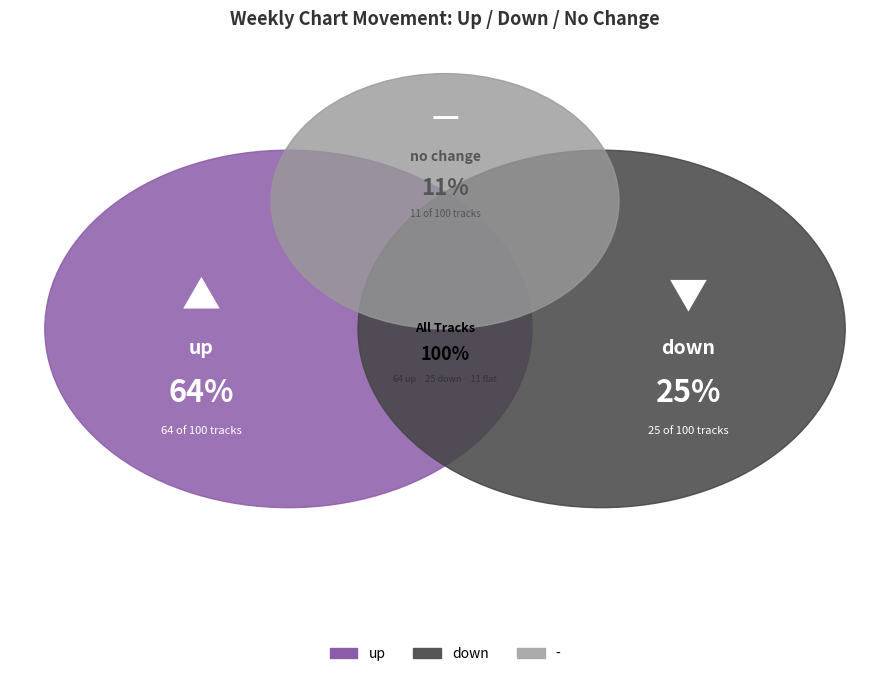

Which slice represents more than half of the pie?

up